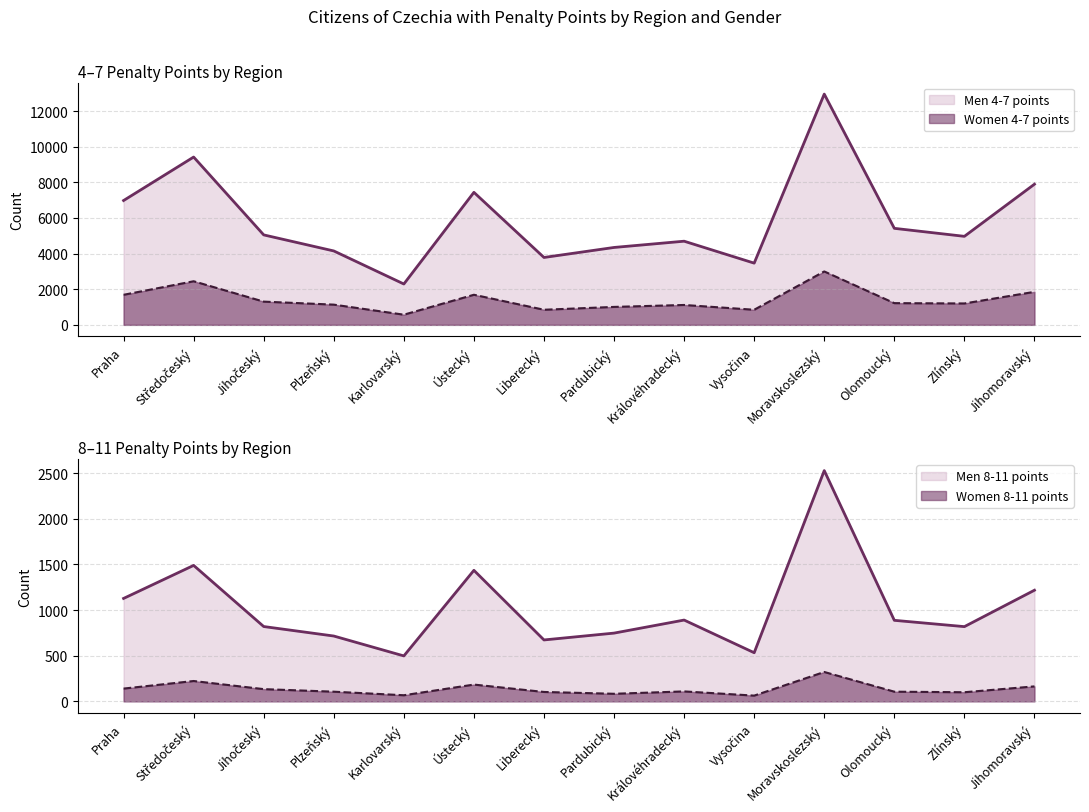

Reading left to right, extract all data points from this chart.

Men 4-7 points: 6978	9418	5049	4148	2293	7437	3782	4344	4695	3464	12951	5417	4968	7894
Women 4-7 points: 1687	2447	1304	1135	571	1689	848	1007	1116	848	2998	1219	1201	1853
Men 8-11 points: 1128	1490	820	716	498	1436	673	748	891	533	2529	888	819	1218
Women 8-11 points: 140	223	134	106	67	184	103	83	109	63	322	106	100	164